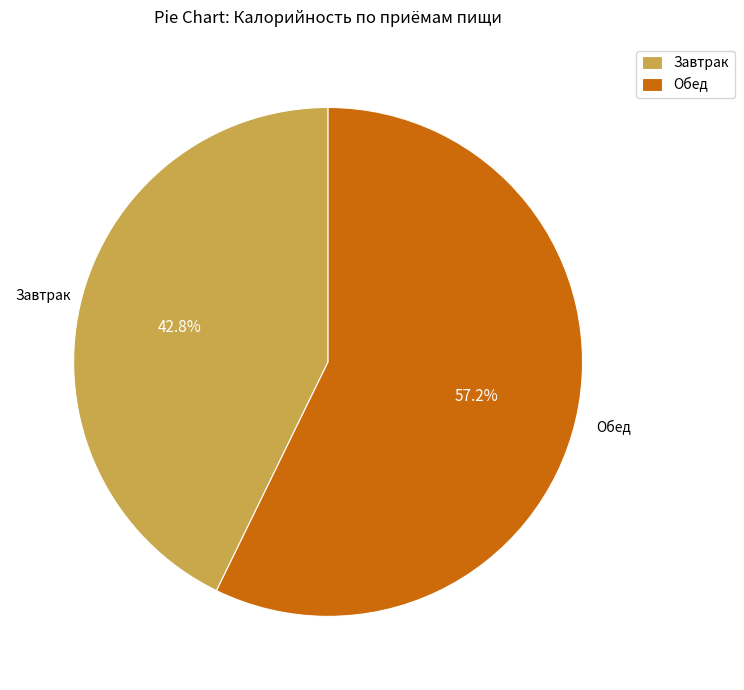

Count the number of slices in the pie.

2